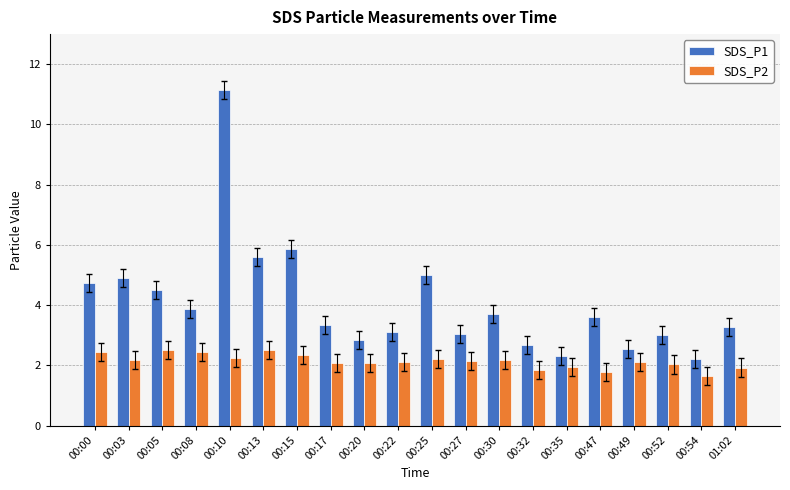

At which label does SDS_P1 reach its peak?

00:10